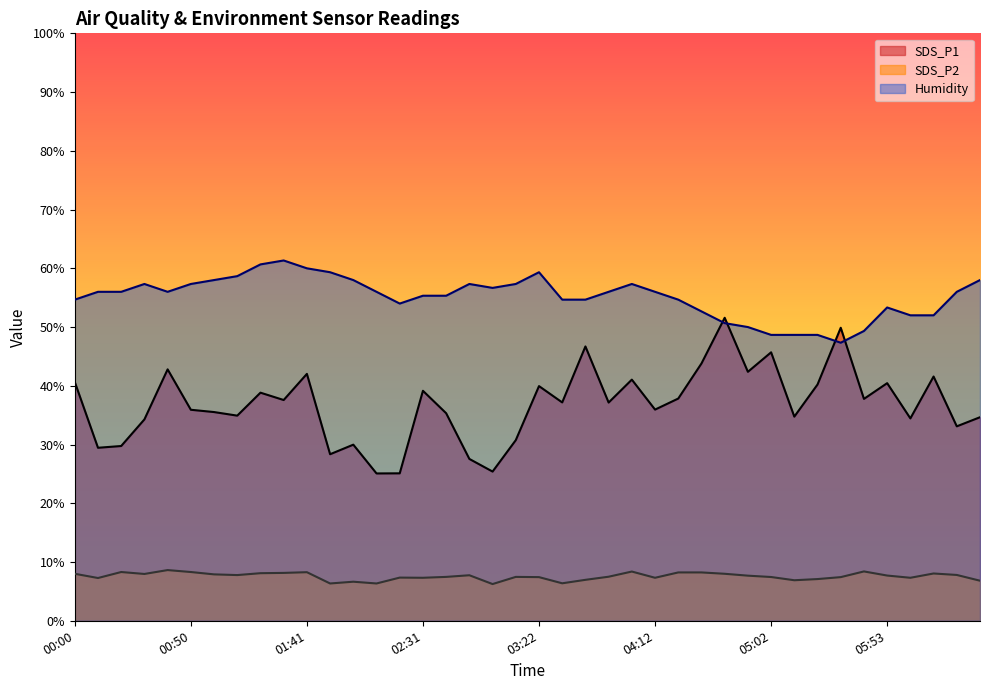

Which series changed the most between 03:02 and 05:33?

SDS_P1